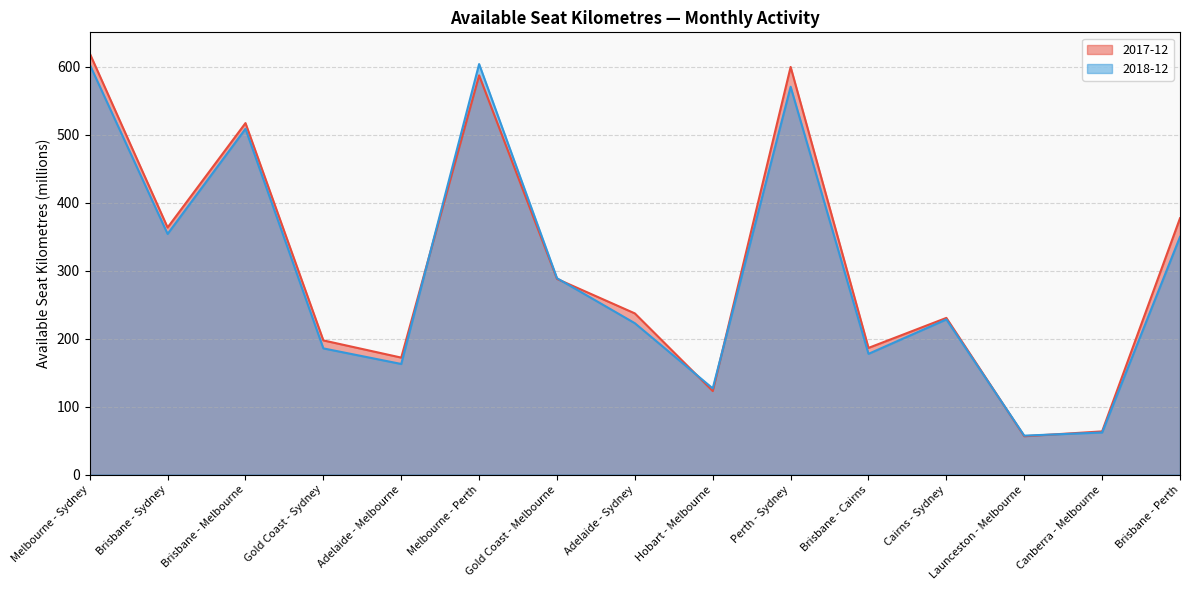

Is it true that 2017-12 equals 619.4 at Melbourne - Sydney?

True